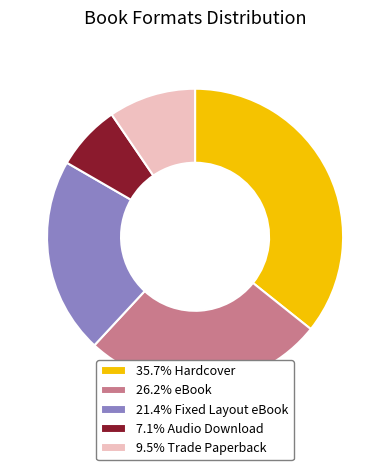

Combined, do 35.7% Hardcover and 9.5% Trade Paperback account for over 50%?

No